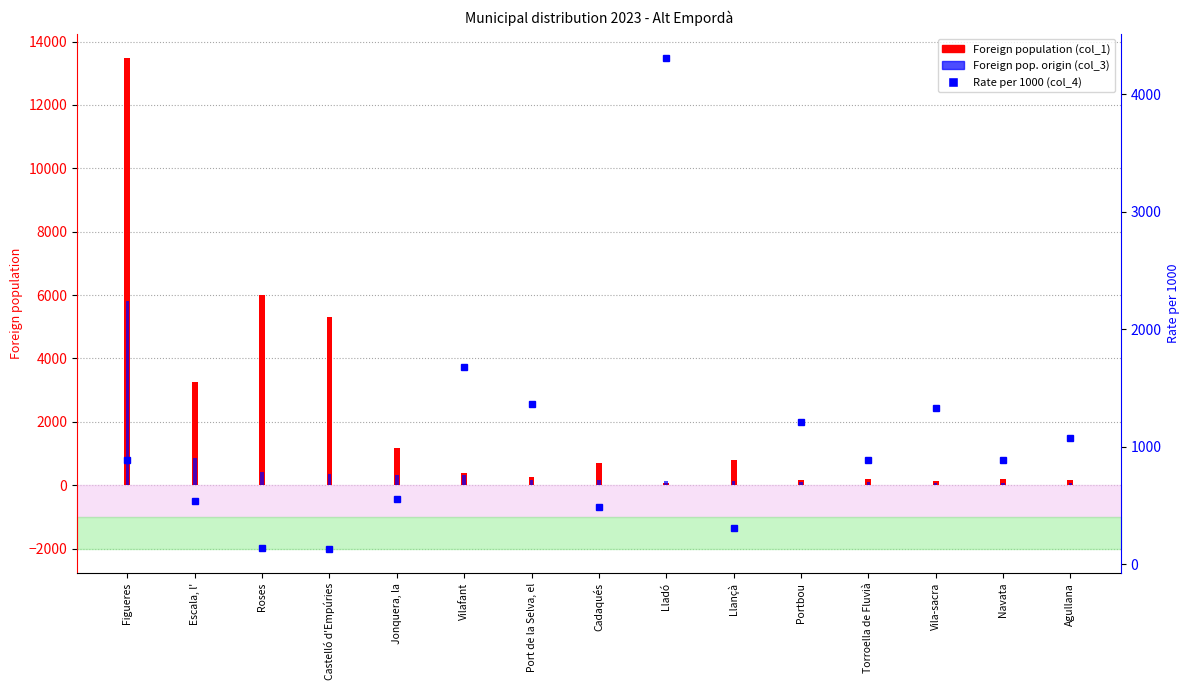

What is the maximum value for Foreign population?

13477